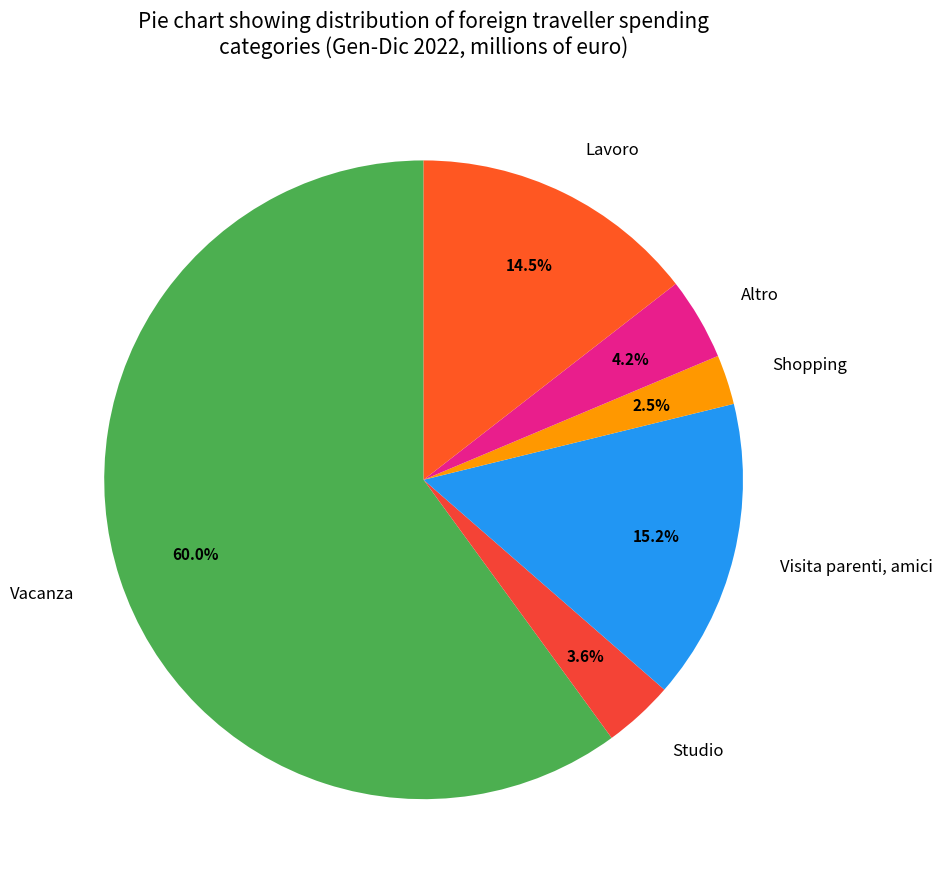

Count the number of slices in the pie.

6